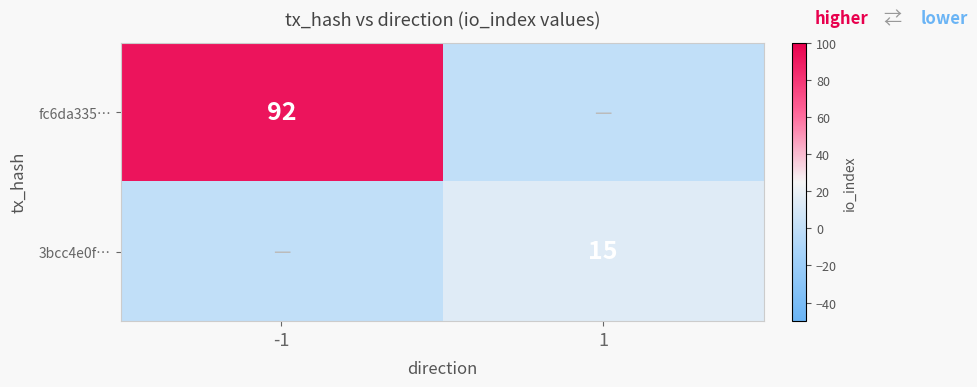

What is the maximum value shown in the chart?

92